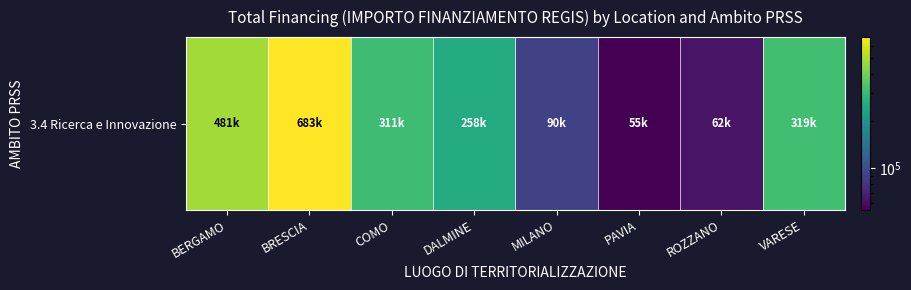

What is the minimum value shown in the chart?

54577.6